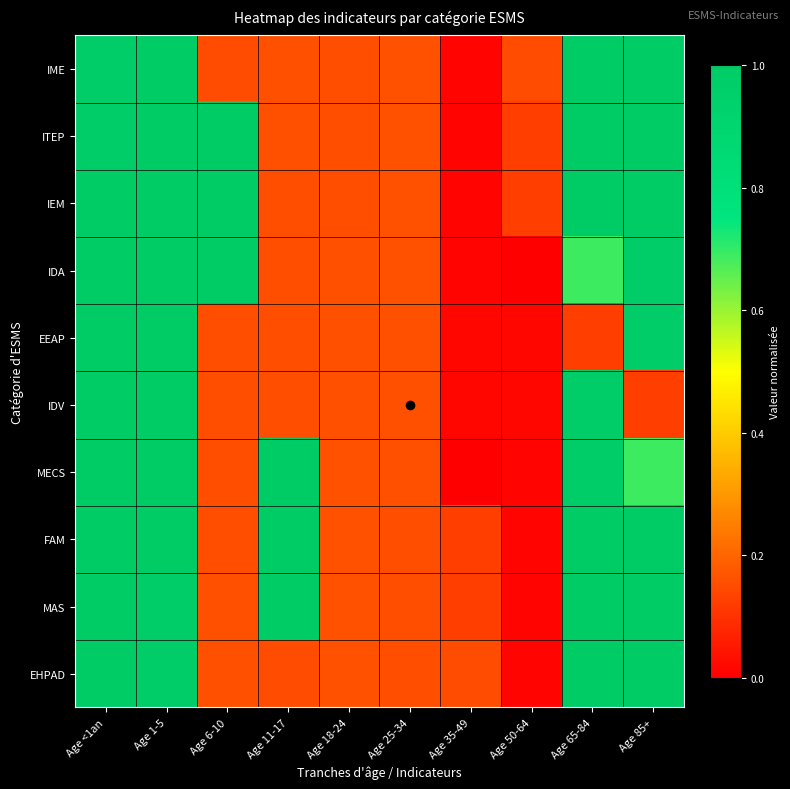

List the series in order of their peak value, highest first.

IEM, FAM, ITEP, MAS, IME, EHPAD, IDA, MECS, EEAP, IDV